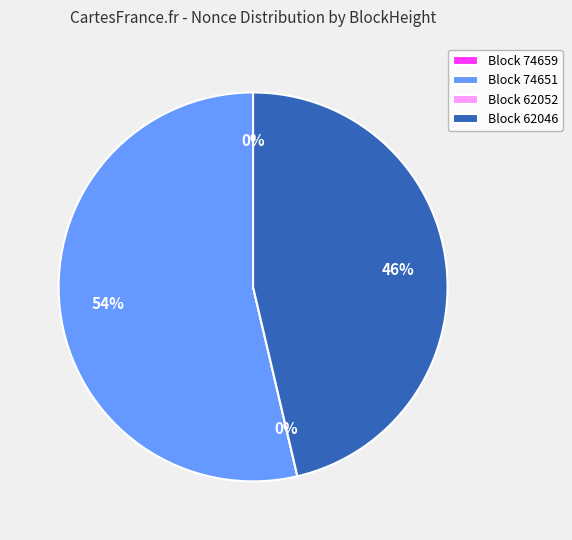

To the nearest percent, what is the average slice percentage?

25%